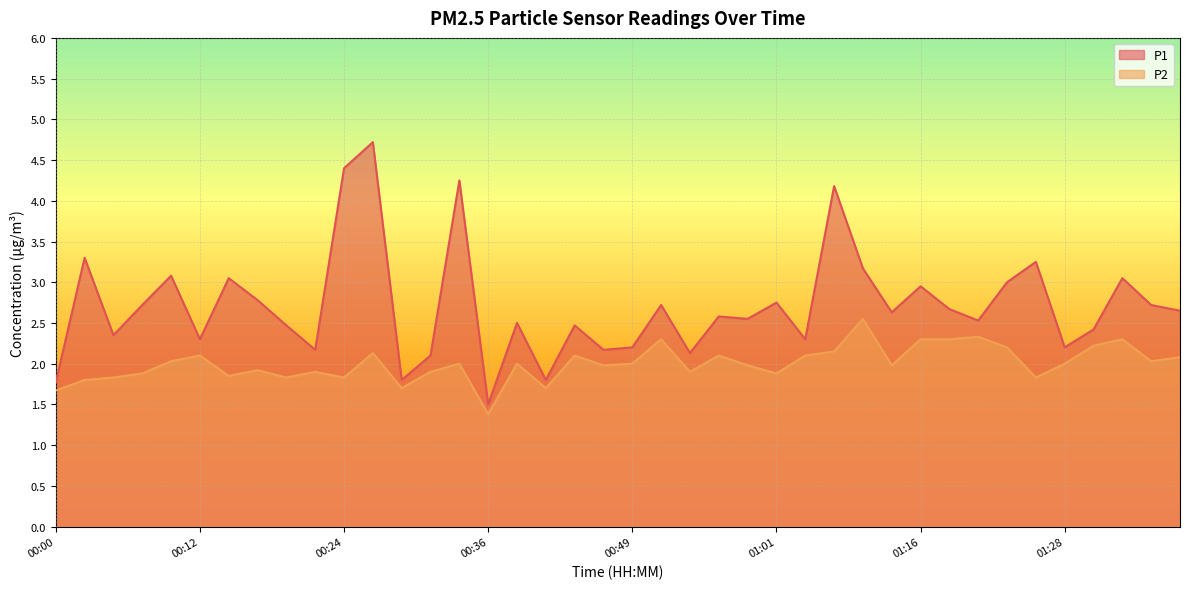

Reading left to right, list all the values displayed in this chart.

P1: 1.8	3.3	2.4	2.7	3.1	2.3	3.0	2.8	2.5	2.2	4.4	4.7	1.8	2.1	4.2	1.5	2.5	1.8	2.5	2.2	2.2	2.7	2.1	2.6	2.5	2.8	2.3	4.2	3.2	2.6	3.0	2.7	2.5	3.0	3.2	2.2	2.4	3.0	2.7	2.6
P2: 1.7	1.8	1.8	1.9	2.0	2.1	1.9	1.9	1.8	1.9	1.8	2.1	1.7	1.9	2.0	1.4	2.0	1.7	2.1	2.0	2.0	2.3	1.9	2.1	2.0	1.9	2.1	2.1	2.5	2.0	2.3	2.3	2.3	2.2	1.8	2.0	2.2	2.3	2.0	2.1